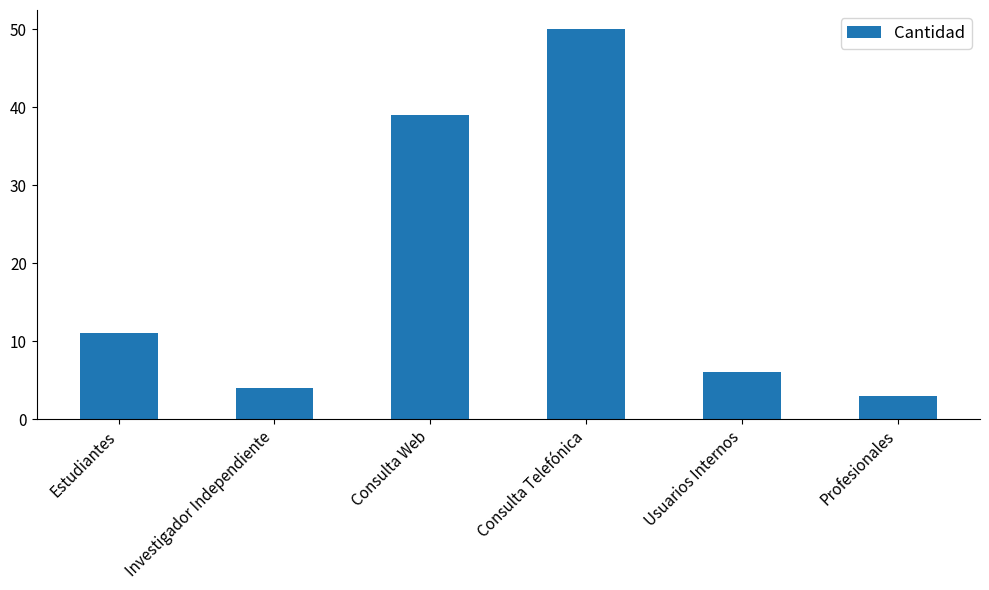

What is the value of the 2nd bar from the left?

4